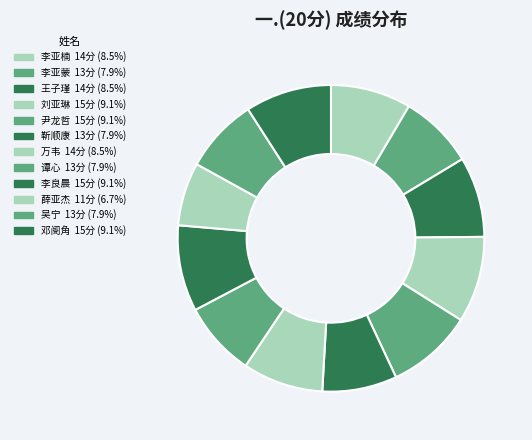

Approximately how many times larger is the value at 谭心 compared to 吴宁?

1.0